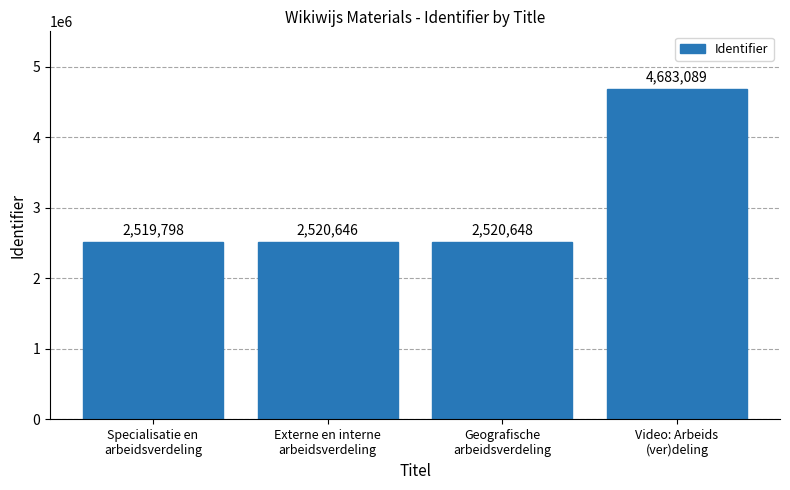

What is the change in value from Specialisatie en
arbeidsverdeling to Externe en interne
arbeidsverdeling?

+848